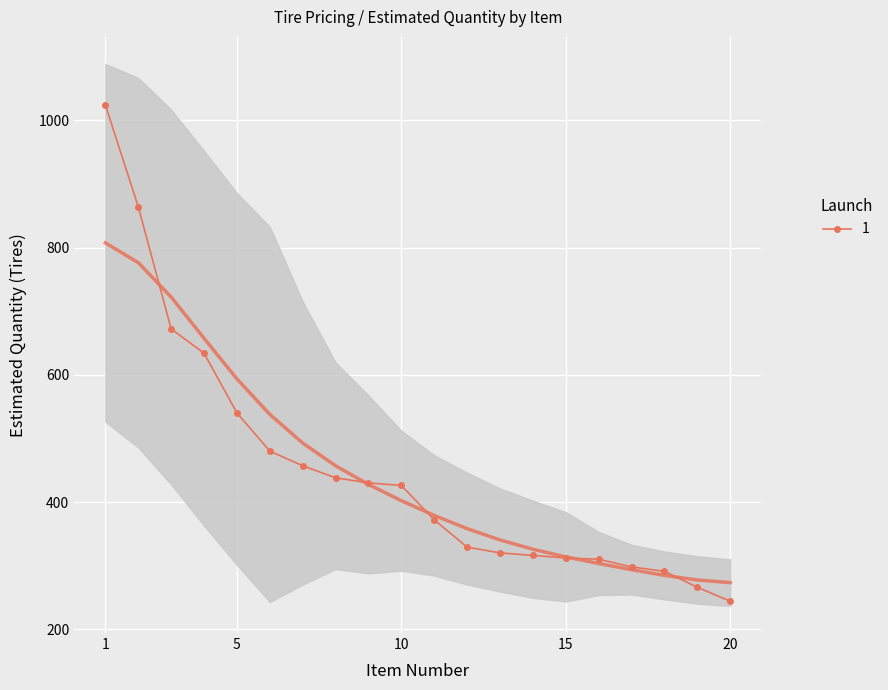

List the labels in order of value, smallest first.

20, 19, 18, 17, 16, 15, 14, 13, 12, 11, 10, 9, 8, 7, 6, 5, 4, 3, 2, 1